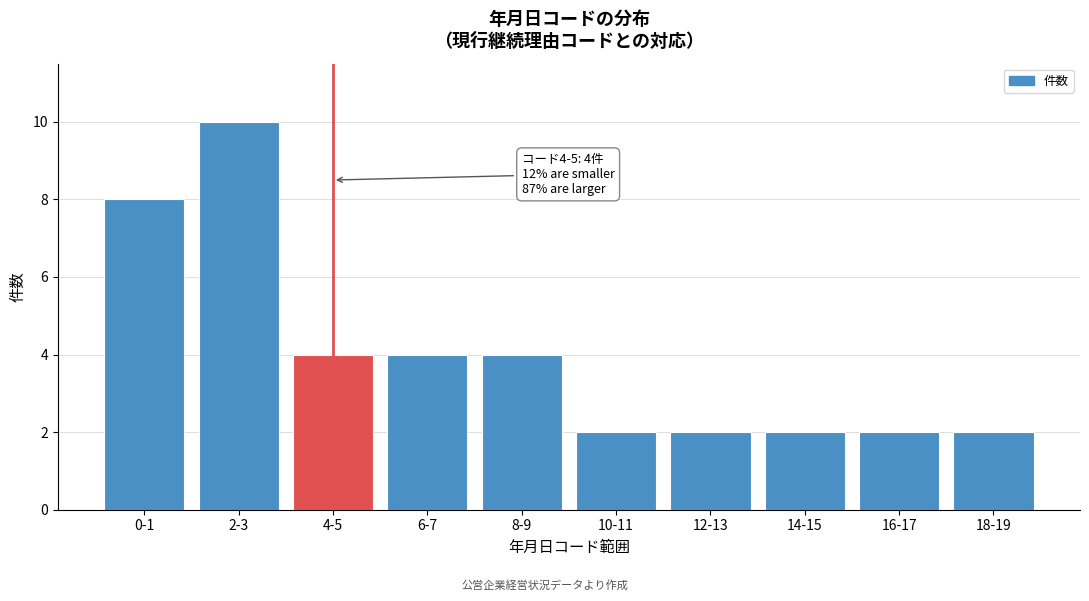

Reading left to right, list all the values displayed in this chart.

0-1=8	2-3=10	4-5=4	6-7=4	8-9=4	10-11=2	12-13=2	14-15=2	16-17=2	18-19=2